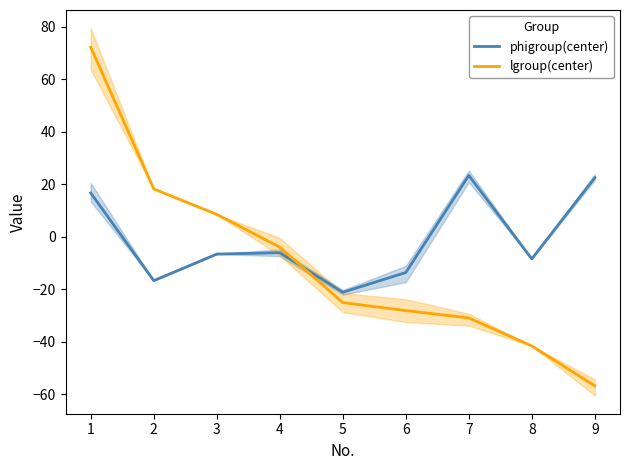

Is the value of phigroup(center) at 3 greater than the value of lgroup(center) at 9?

Yes